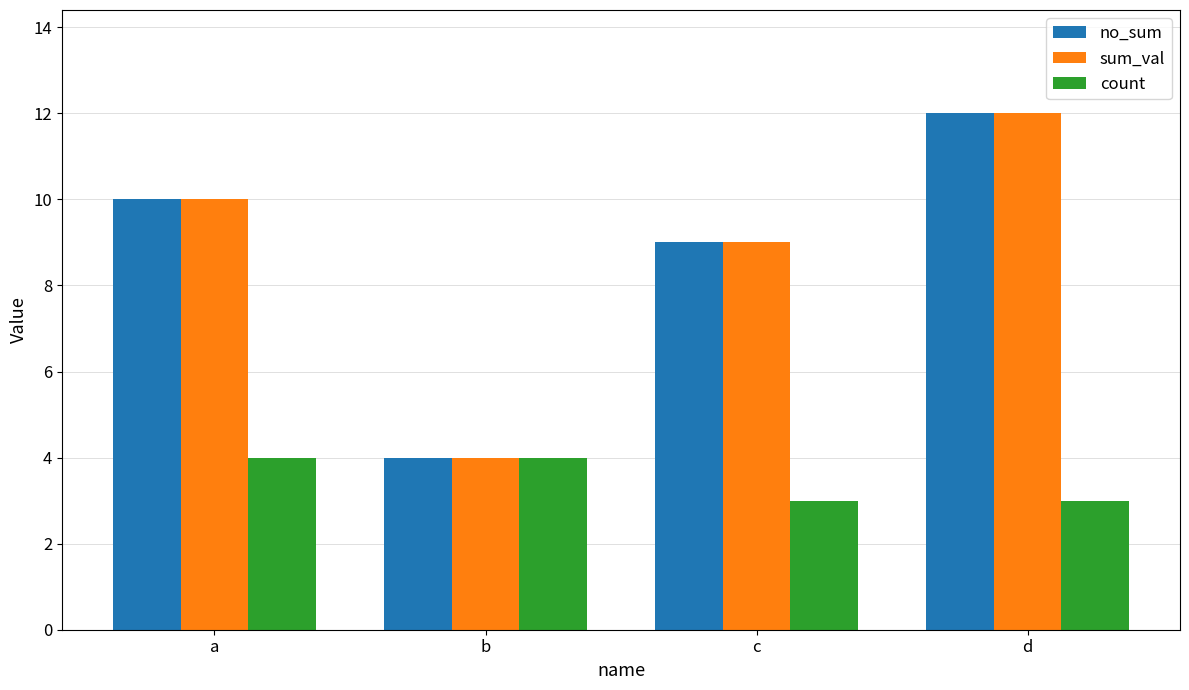

Count the number of data series in this chart.

3